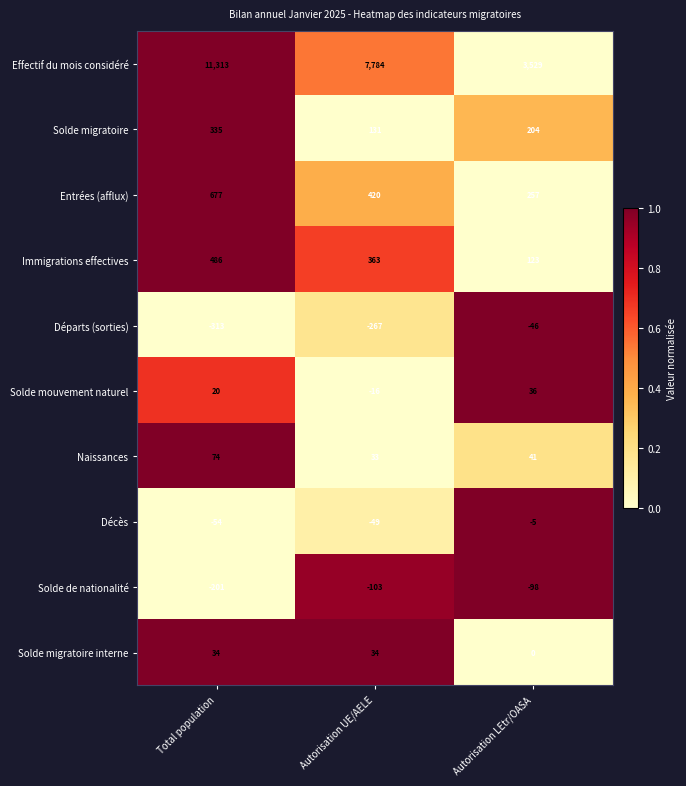

What is the sum of the Solde migratoire values at Autorisation UE/AELE and Total population?

466